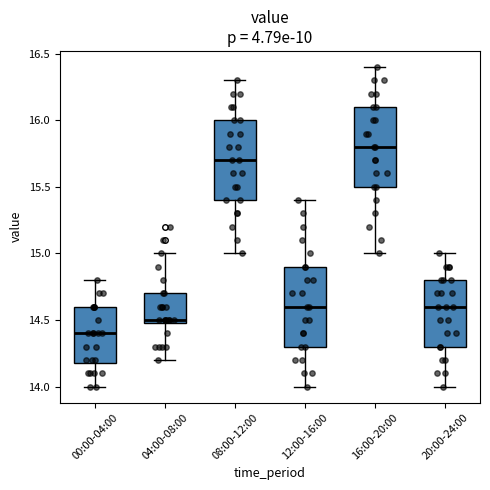

Reading left to right, transcribe this box plot: for each box, give where its median line is, the range the box spans, and where its two whiskers end, as read against the y-axis. The values are not printed on the chart, so give them approximately, as read against the axis.

00:00-04:00: median 14.4, box 14.2 to 14.6, whiskers 14.0 to 14.8
04:00-08:00: median 14.5 (just above the box's lower edge), box 14.5 to 14.7, whiskers 14.2 to 15.0
08:00-12:00: median 15.7, box 15.4 to 16.0, whiskers 15.0 to 16.3
12:00-16:00: median 14.6, box 14.3 to 14.9, whiskers 14.0 to 15.4
16:00-20:00: median 15.8, box 15.5 to 16.1, whiskers 15.0 to 16.4
20:00-24:00: median 14.6, box 14.3 to 14.8, whiskers 14.0 to 15.0